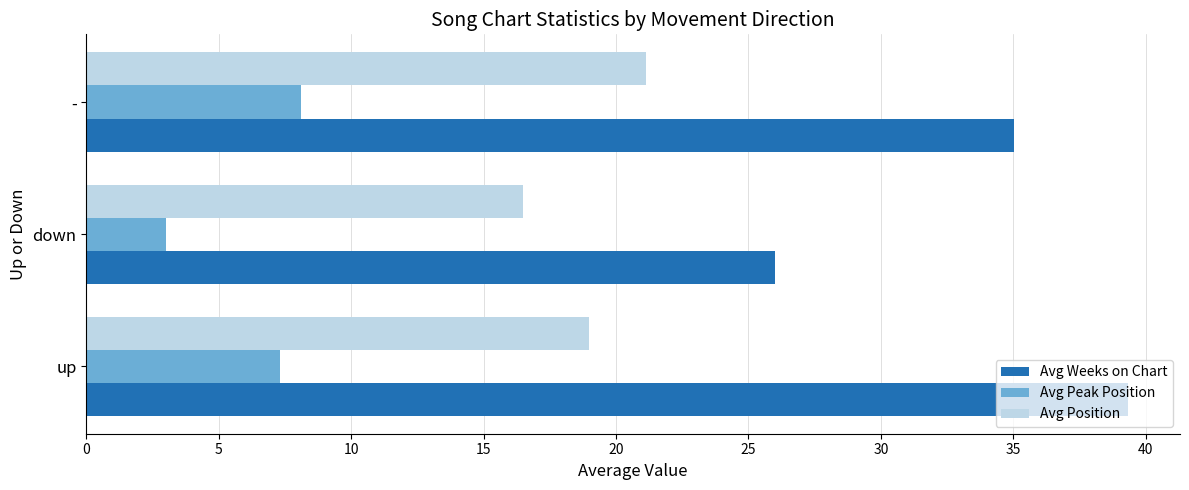

Where is Avg Weeks on Chart nearest to the value 32?

-